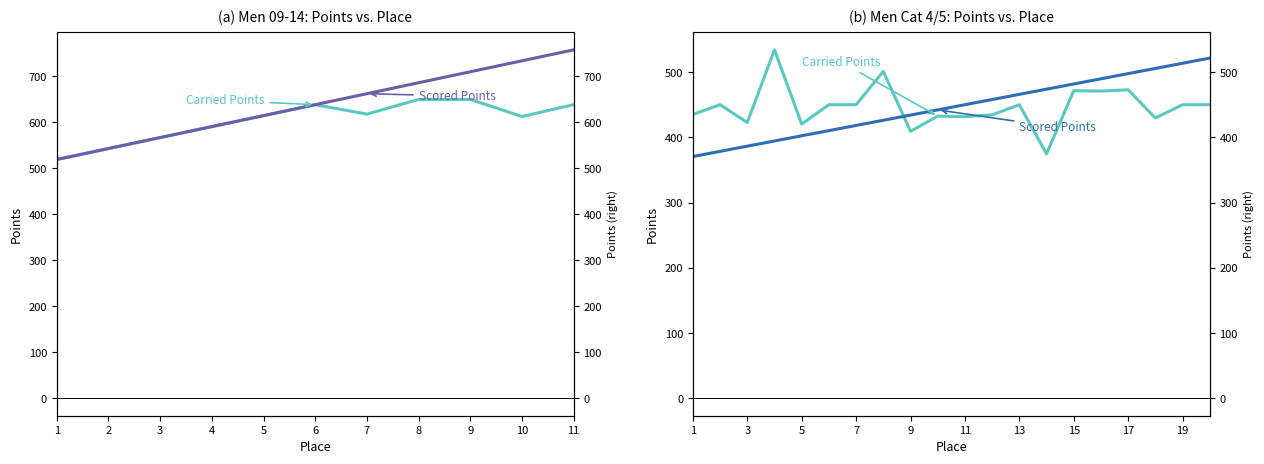

At which label does Scored Points reach its peak?

19